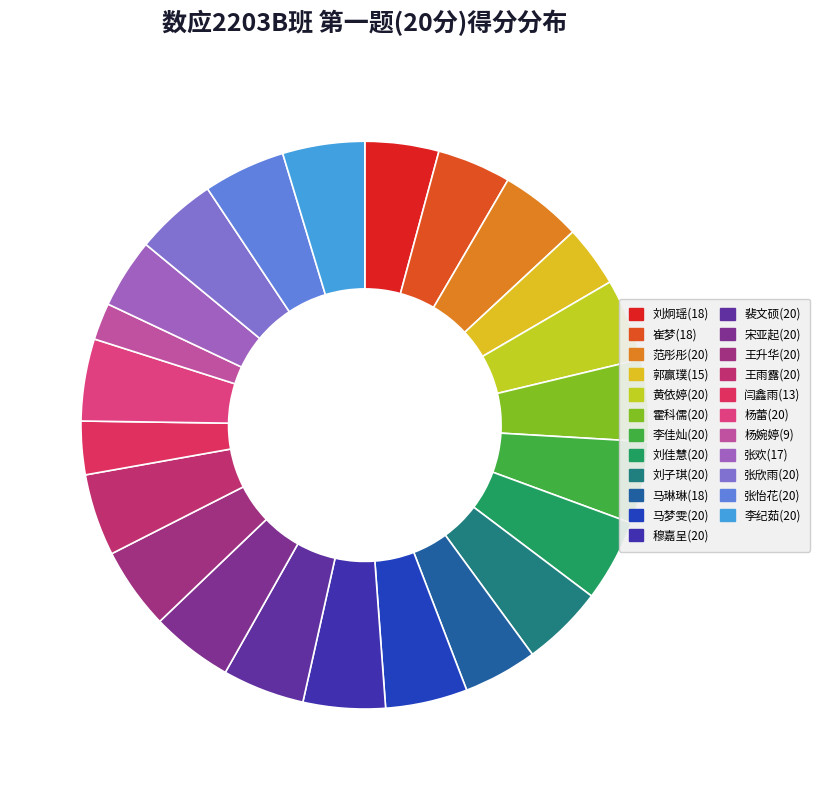

Count the number of slices in the pie.

23